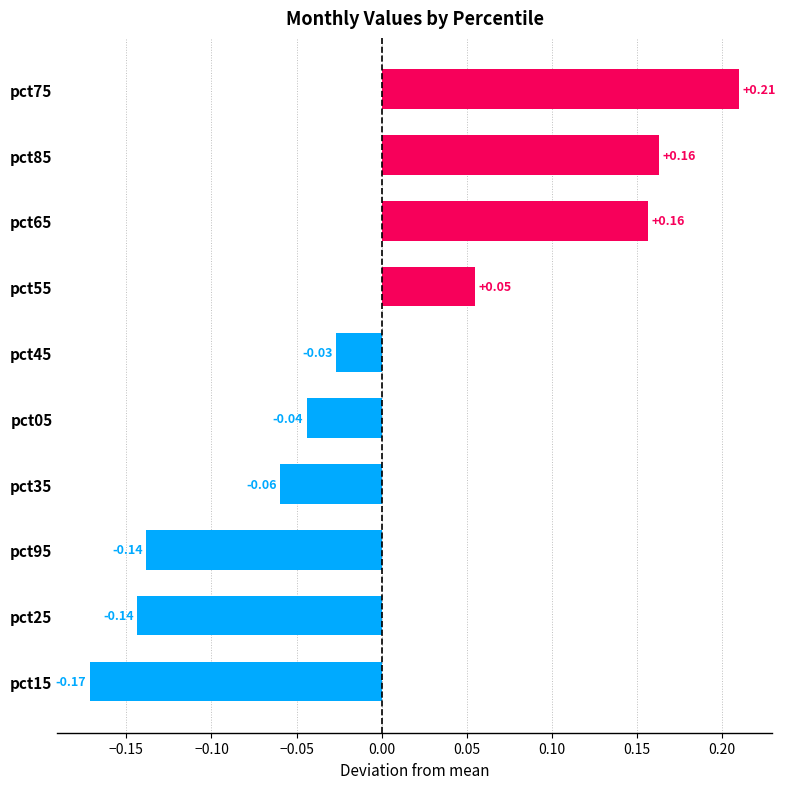

What is the difference between the maximum and minimum values?

0.4